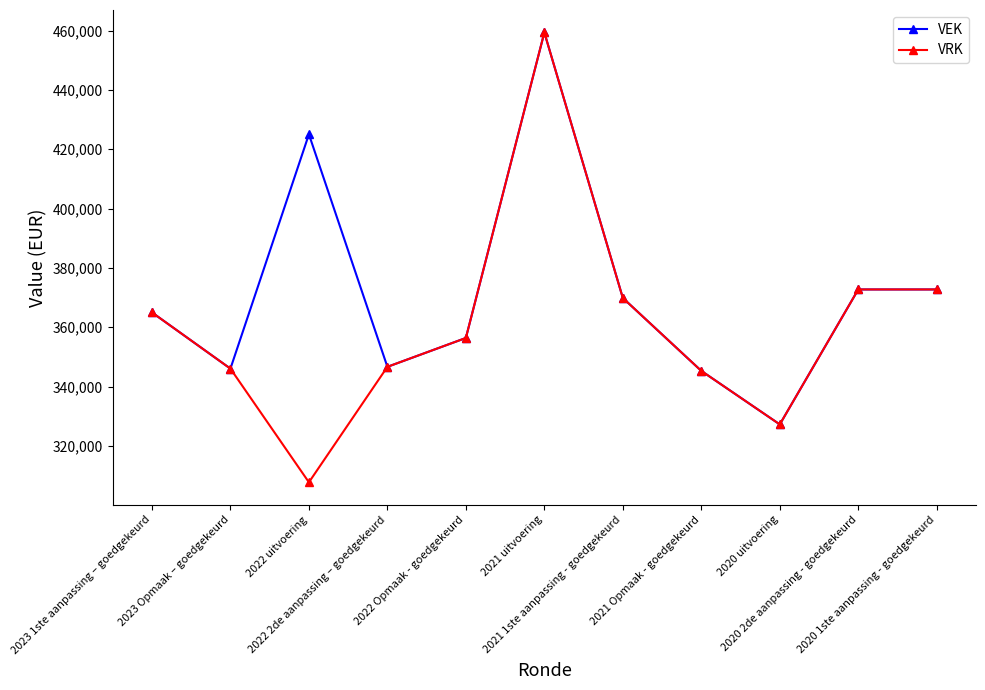

What is the label of the 3rd point from the right?

2020 uitvoering